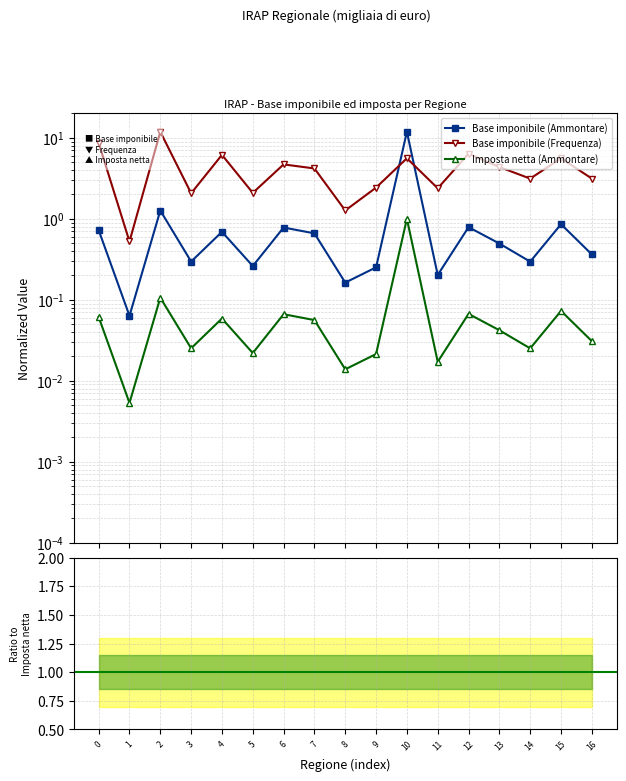

Where is the first local maximum for Base imponibile (Ammontare)?

2